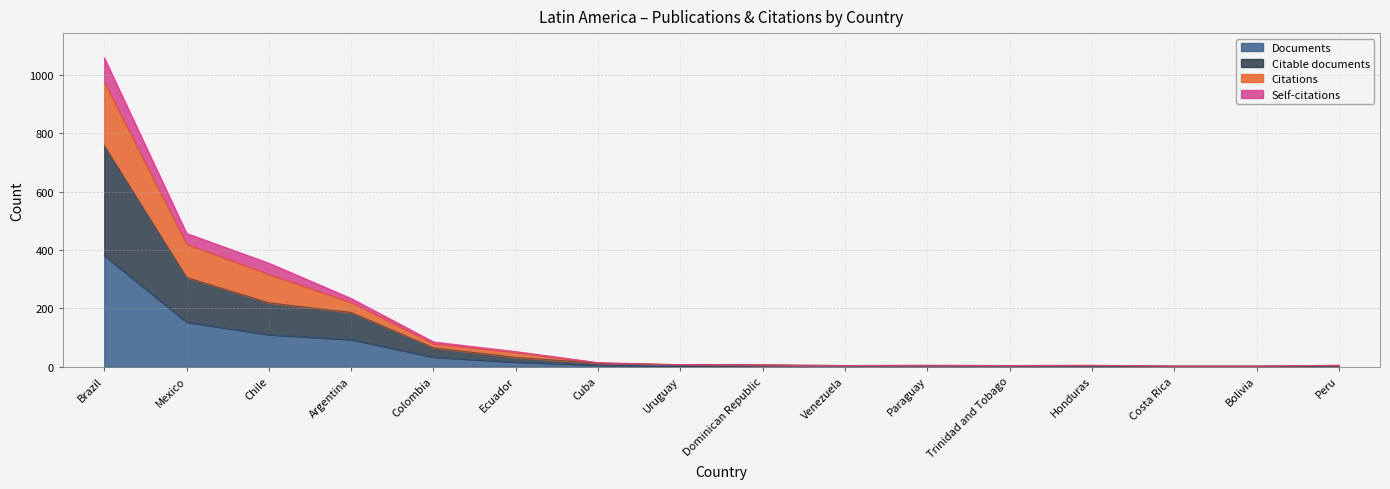

Rank the categories by Documents value from lowest to highest.

Honduras, Costa Rica, Bolivia, Peru, Venezuela, Paraguay, Trinidad and Tobago, Uruguay, Dominican Republic, Cuba, Ecuador, Colombia, Argentina, Chile, Mexico, Brazil